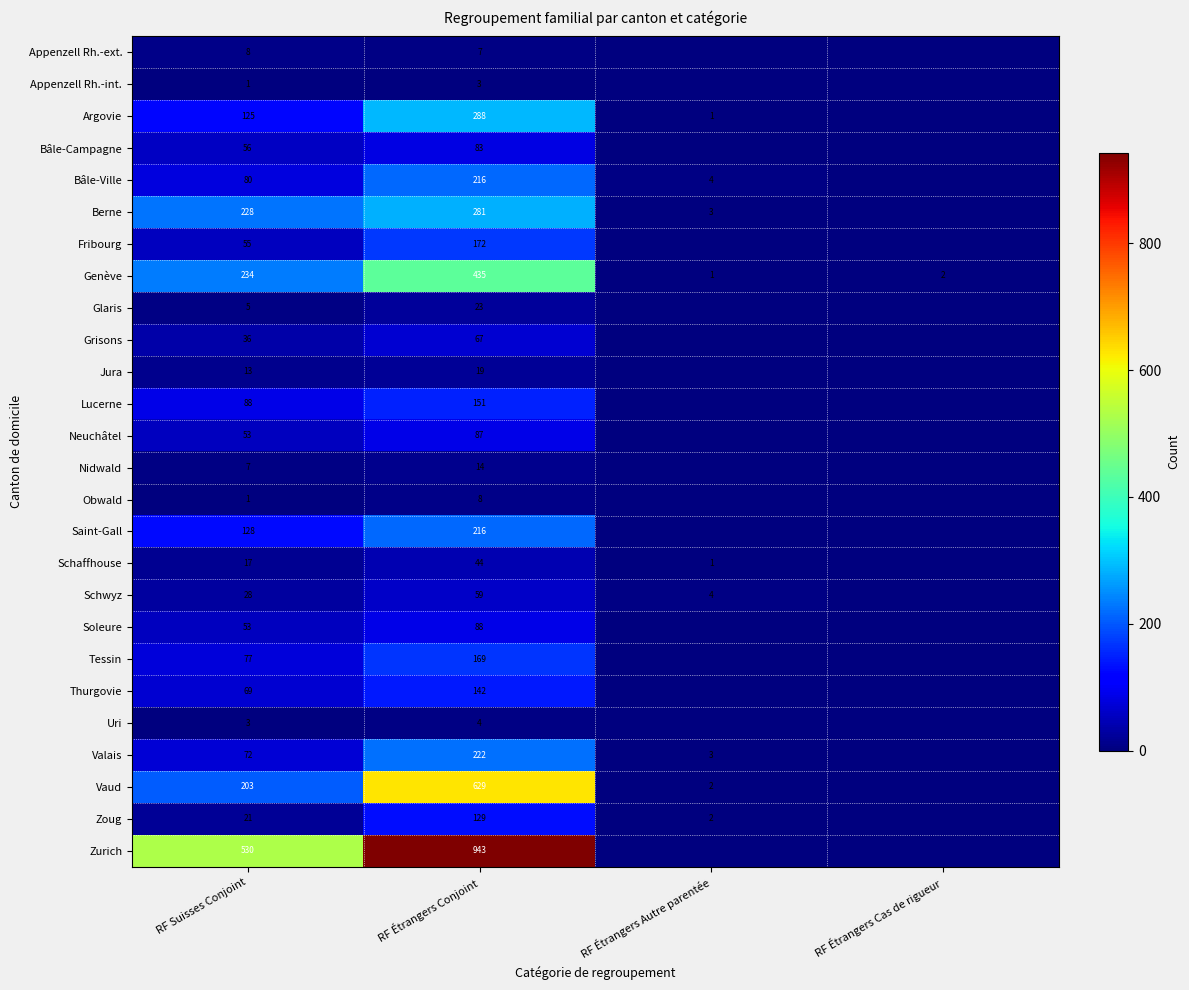

True or false: Grisons has a value of 9 at RF Suisses Conjoint.

False